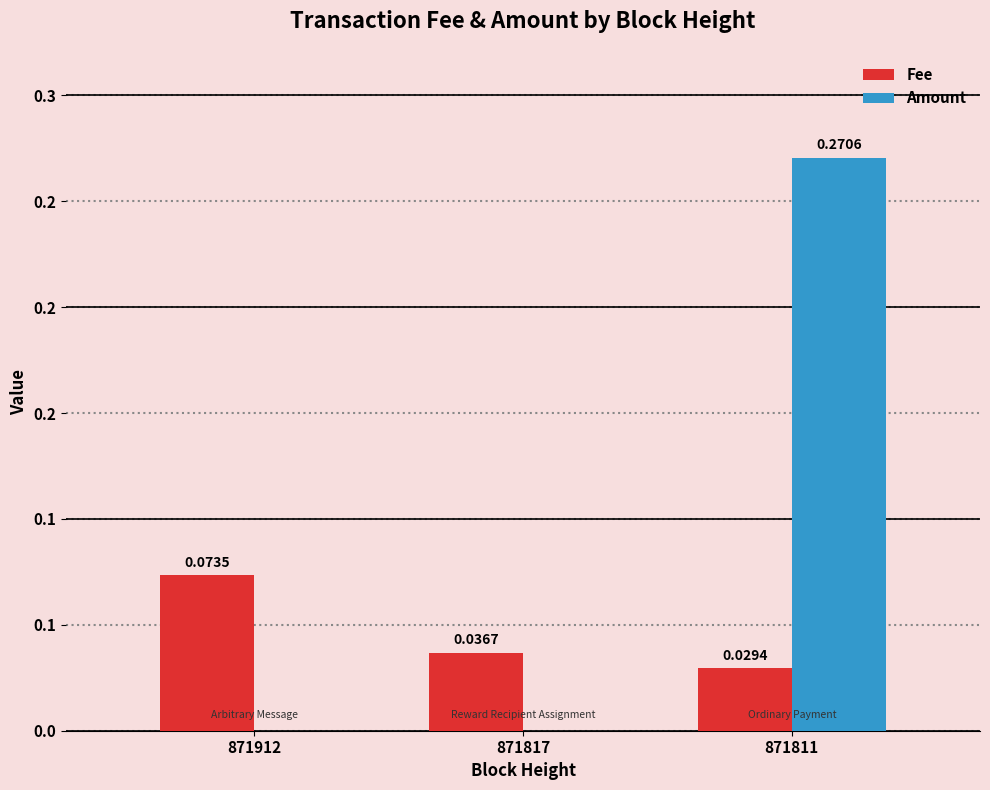

Is it true that Fee equals 0.0 at 871811?

True